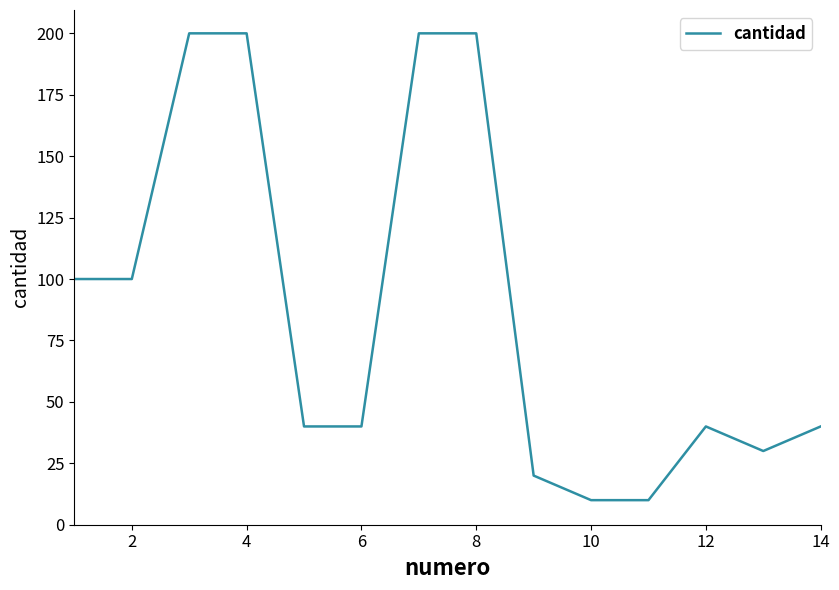

What is the smallest value displayed?

10